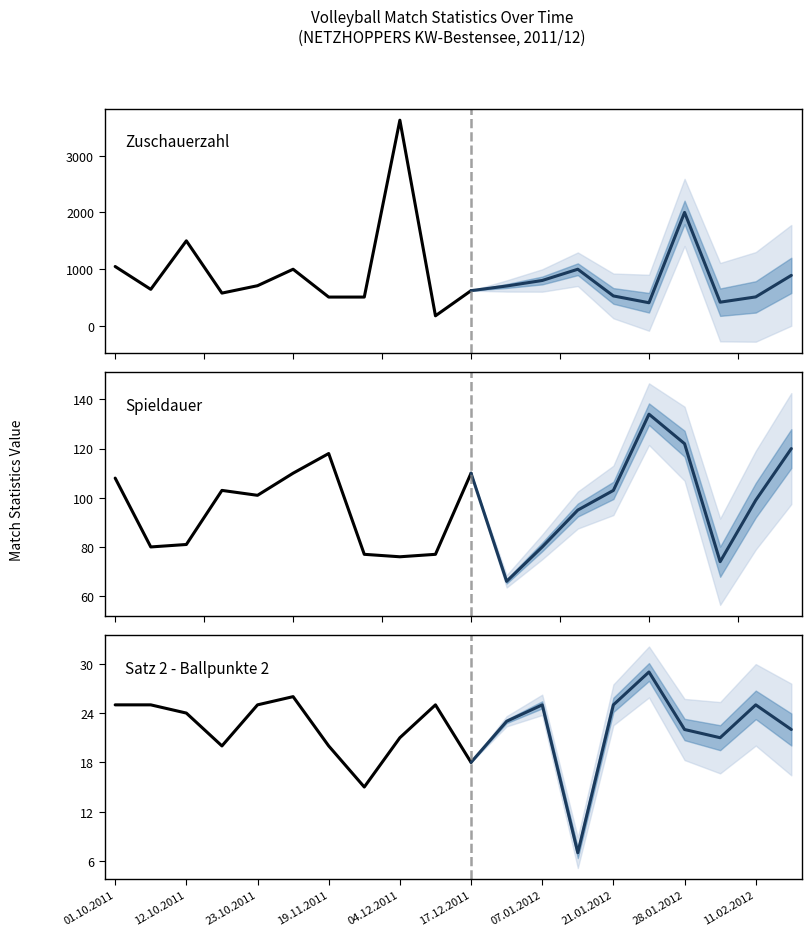

What is the smallest value displayed?

7